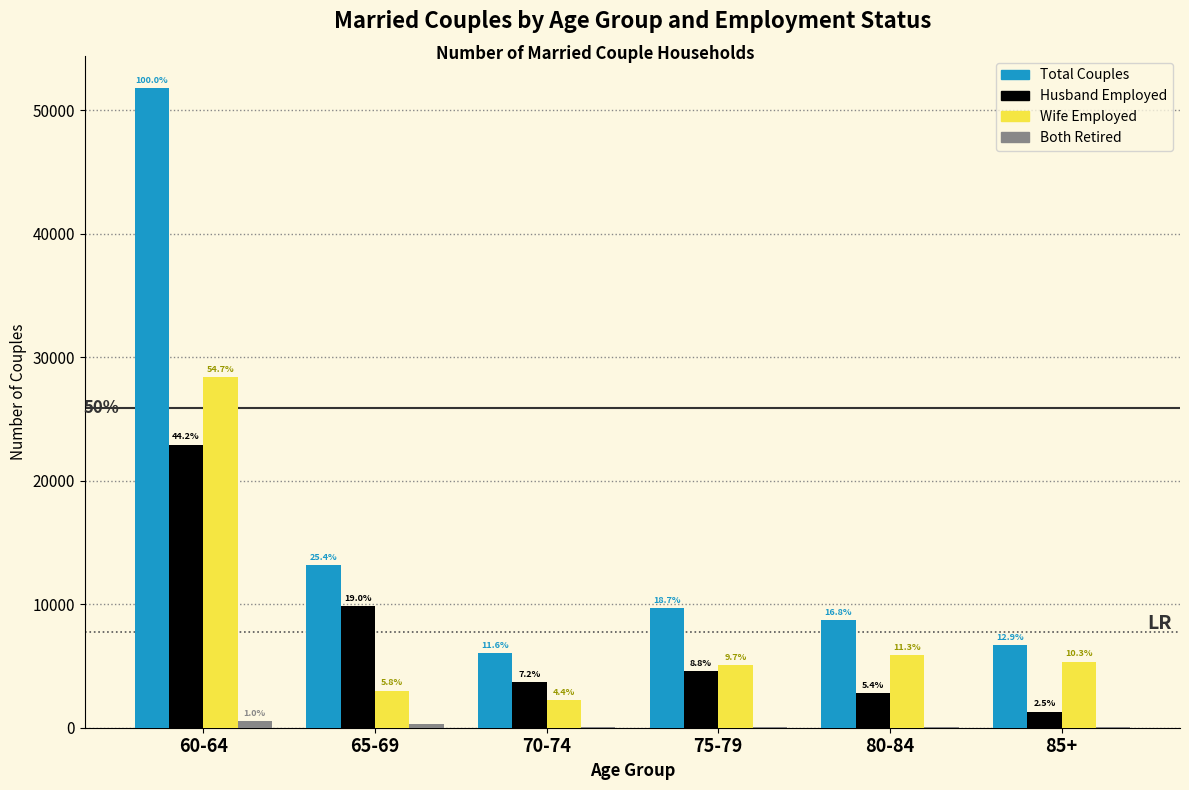

What is the difference between the maximum and second lowest values in the Wife Employed series?

25355